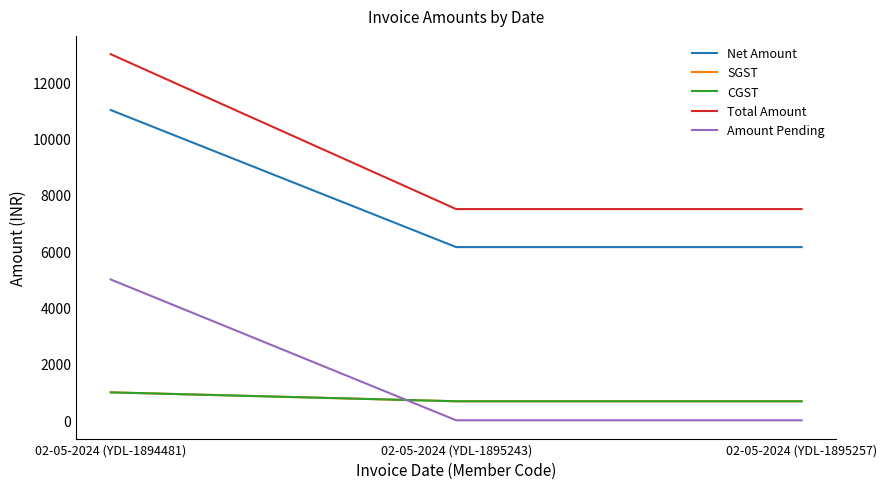

Reading right to left, list all the values displayed in this chart.

Net Amount: 6150.0	6150.0	11016.9
SGST: 675.0	675.0	991.5
CGST: 675.0	675.0	991.5
Total Amount: 7500.0	7500.0	13000.0
Amount Pending: 0.0	0.0	5000.0